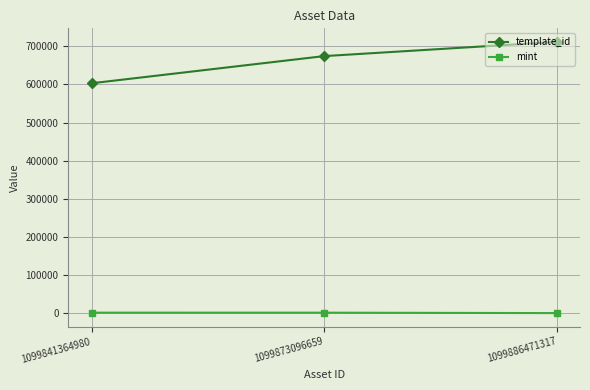

At which label does template_id reach its minimum?

1099841364980